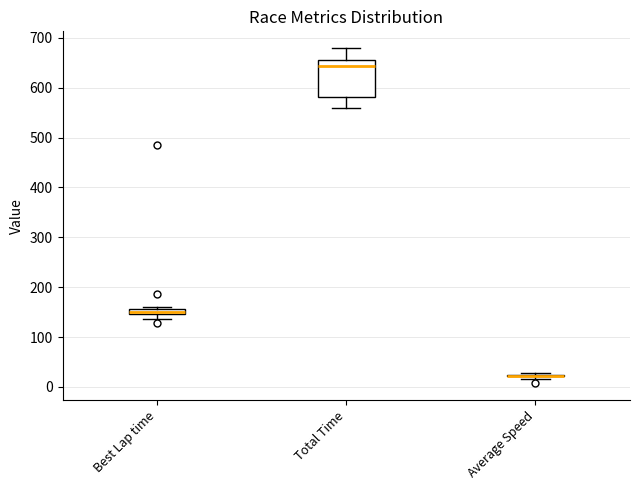

Which box is the tallest, from its lower edge to its upper edge?

Total Time